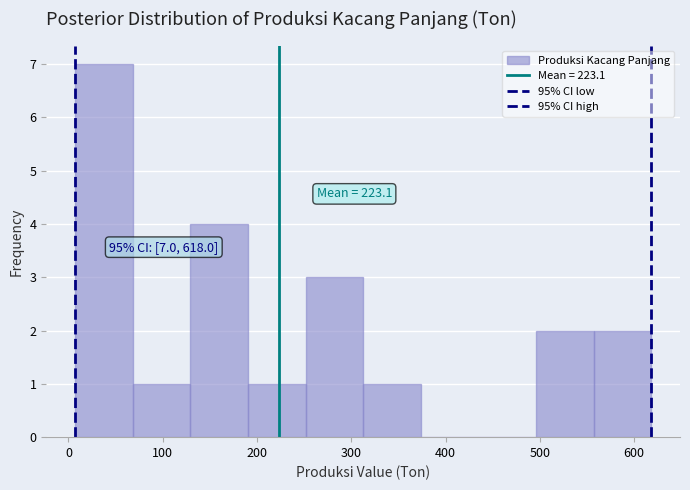

Which range on the x-axis has the tallest bar?

10 to 70